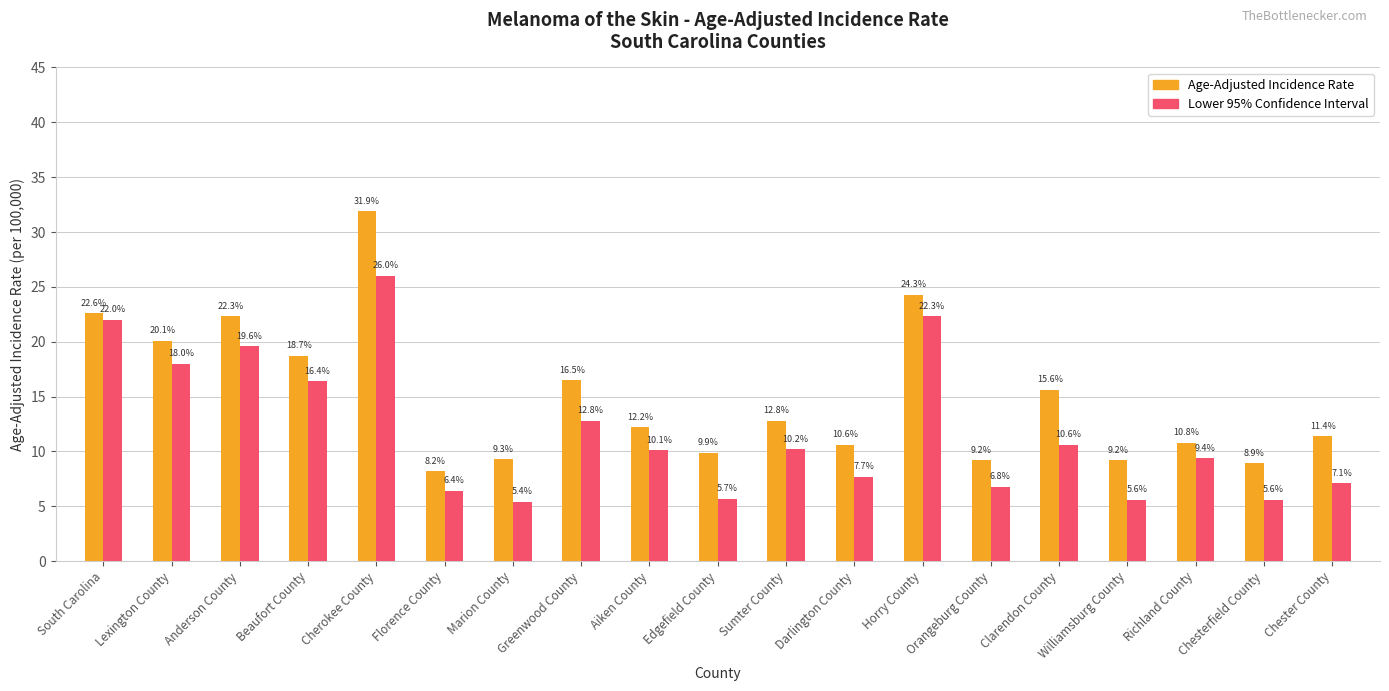

How many groups of bars are there?

19